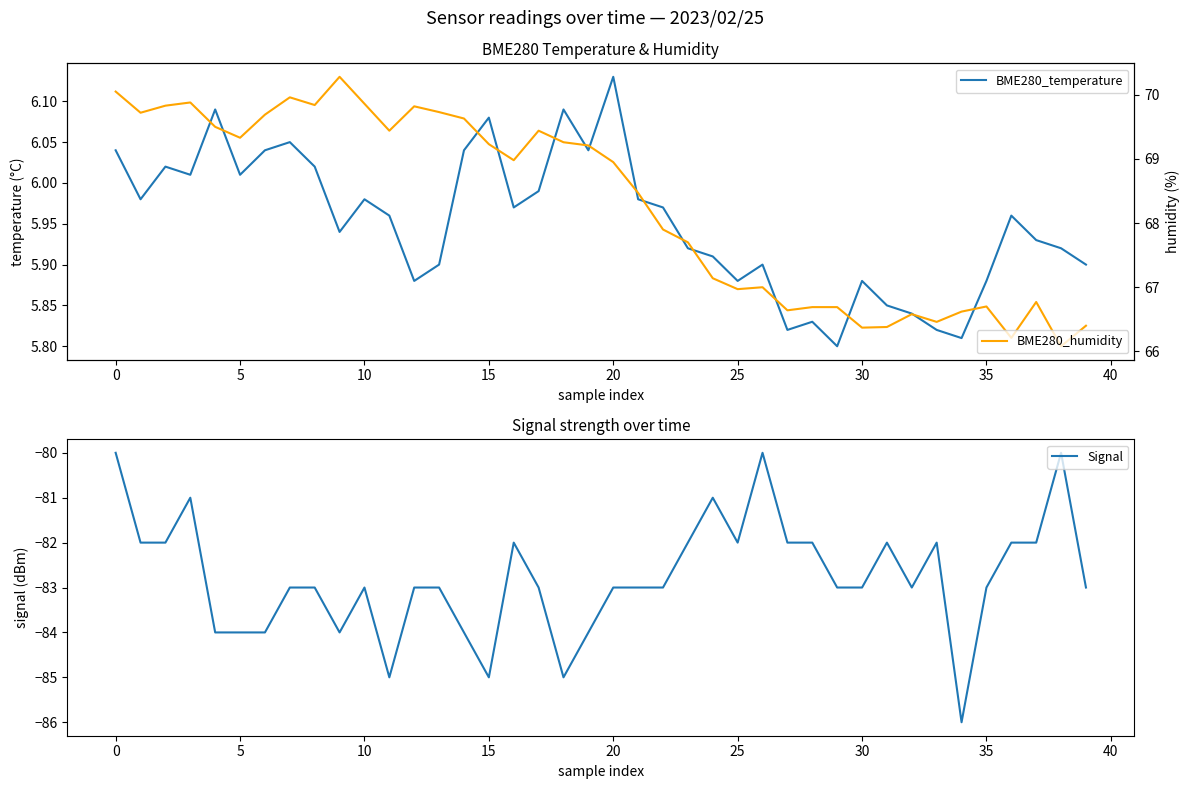

List the series in order of their peak value, highest first.

BME280_humidity, BME280_temperature, Signal